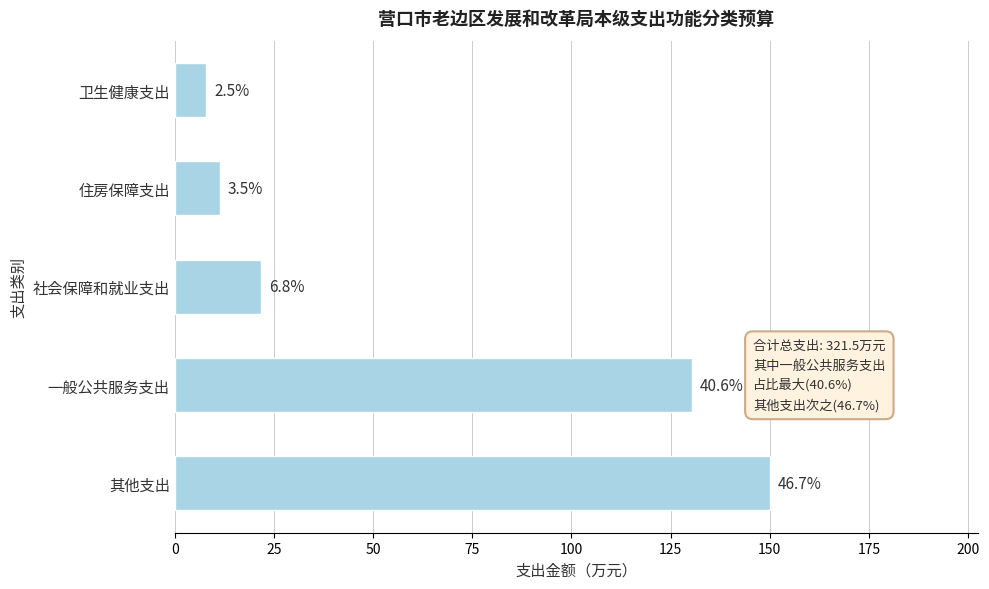

Does the chart contain any negative values?

No